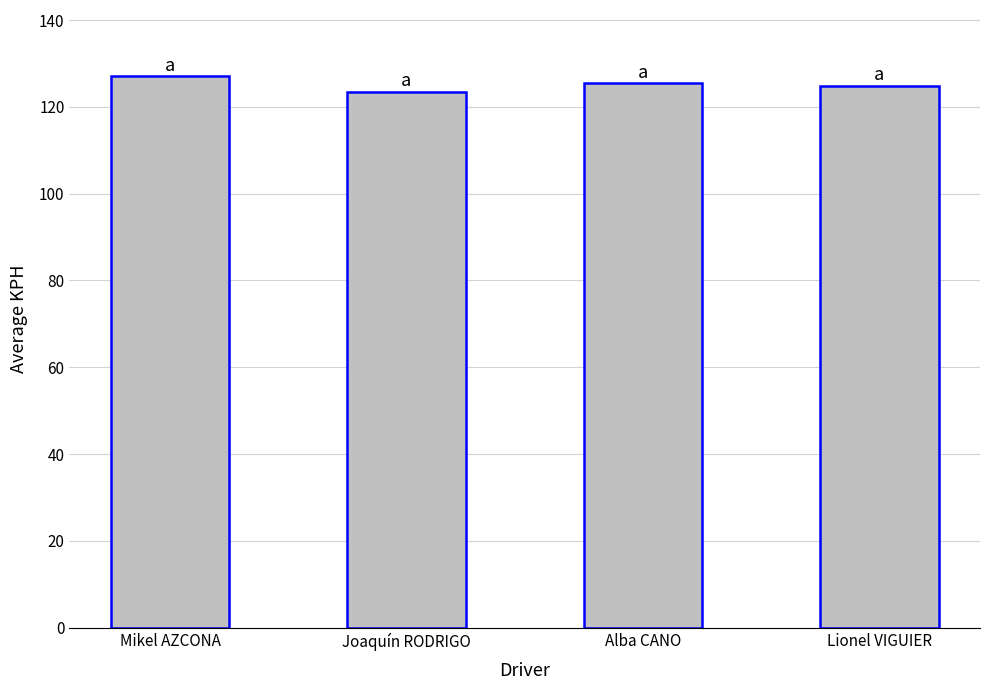

How many categories are shown in the chart?

4